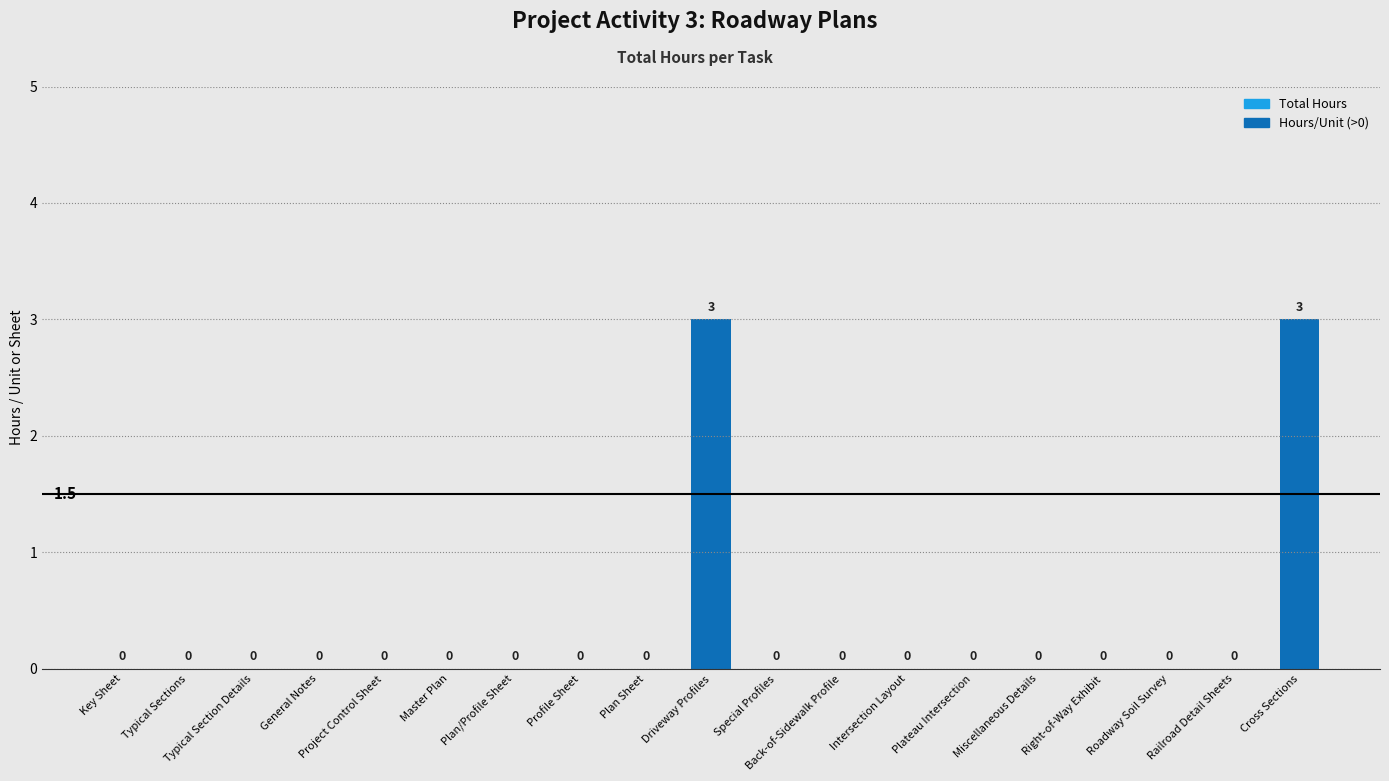

The value at Project Control Sheet is 0. True or false?

True